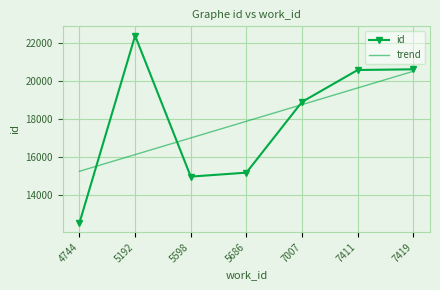

What is the maximum value for id?

22378